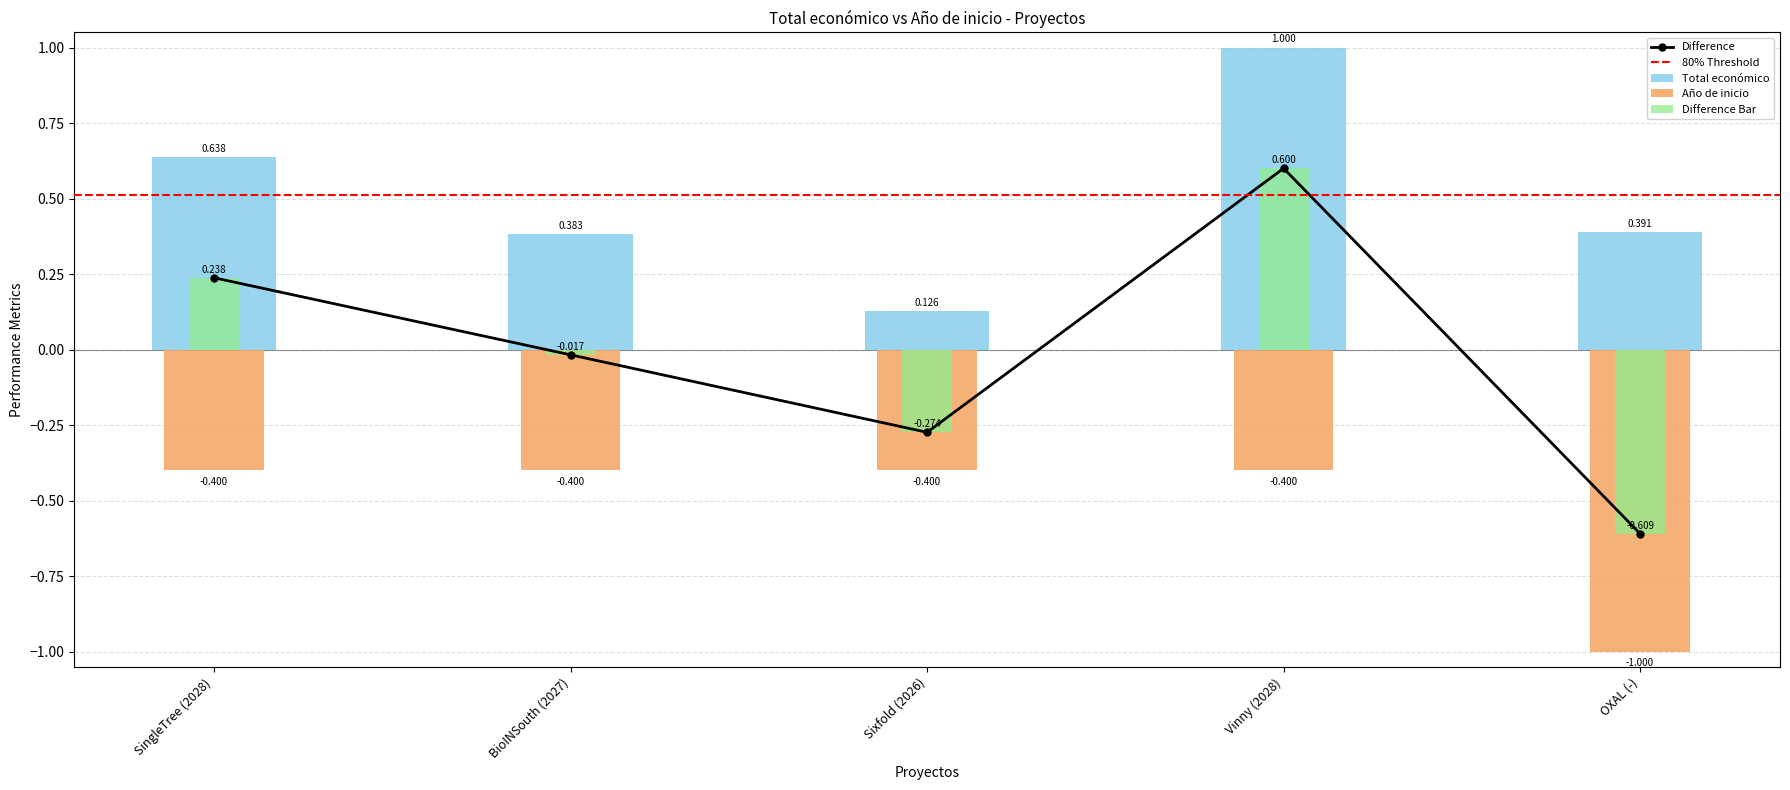

Reading left to right, transcribe all the data shown in this chart.

Total económico: SingleTree (2028)=0.6	BioINSouth (2027)=0.4	Sixfold (2026)=0.1	Vinny (2028)=1.0	OXAL (-)=0.4
Año de inicio: SingleTree (2028)=-0.4	BioINSouth (2027)=-0.4	Sixfold (2026)=-0.4	Vinny (2028)=-0.4	OXAL (-)=-1.0